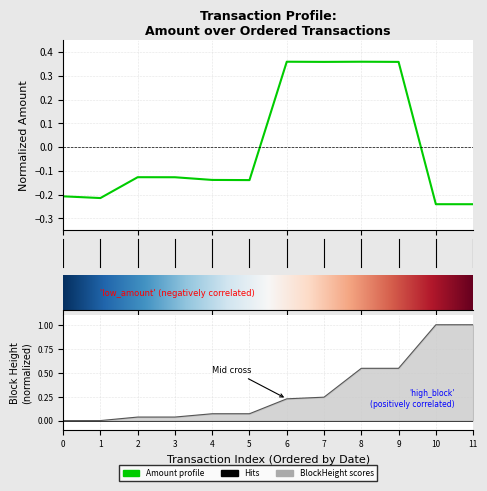

Reading right to left, transcribe all the data shown in this chart.

Amount: -0.2	-0.2	0.4	0.4	0.4	0.4	-0.1	-0.1	-0.1	-0.1	-0.2	-0.2
BlockHeight: 1.0	1.0	0.5	0.5	0.2	0.2	0.1	0.1	0.0	0.0	0.0	0.0